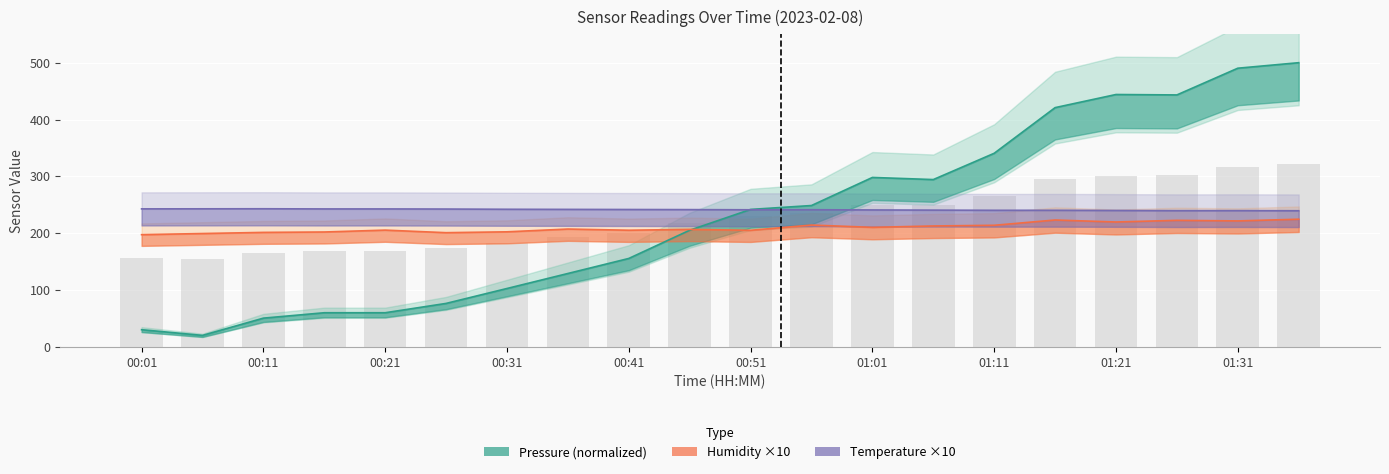

The value of Temperature ×10 at 00:51 is 357.6. True or false?

False